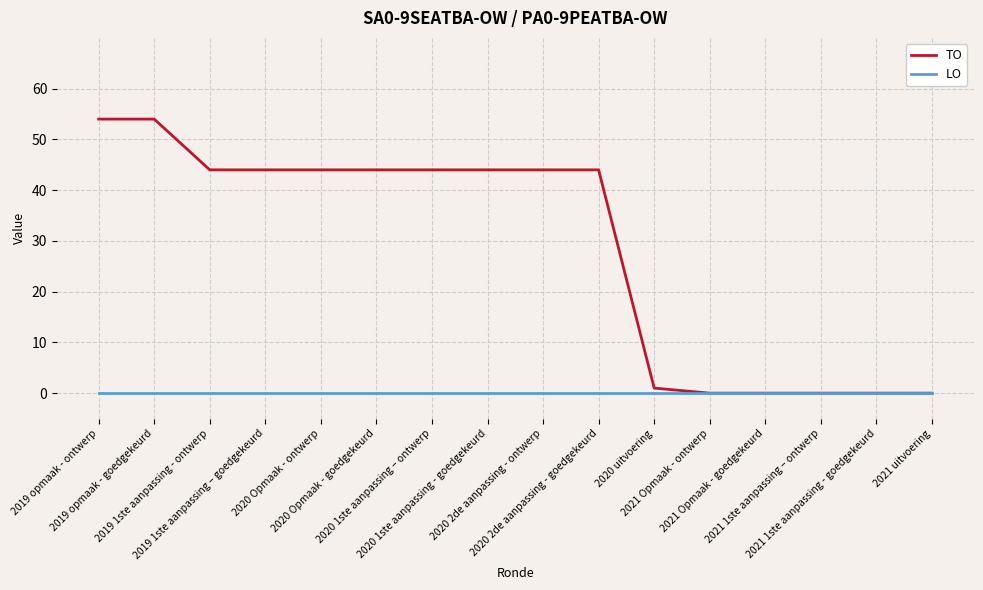

What is the average value of the TO series?

29